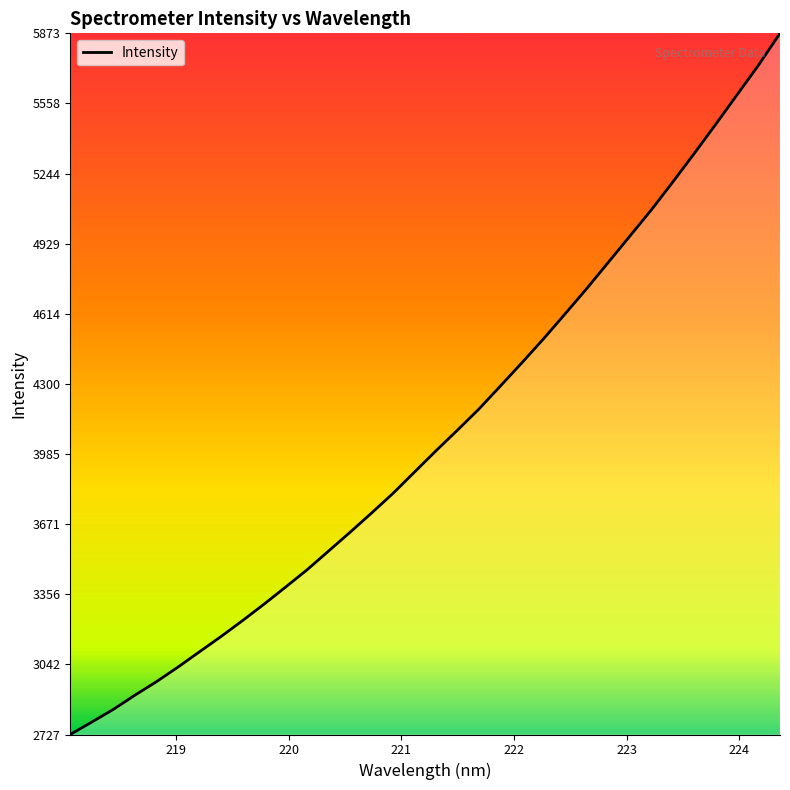

Does the chart display data point markers on the line(s)?

No